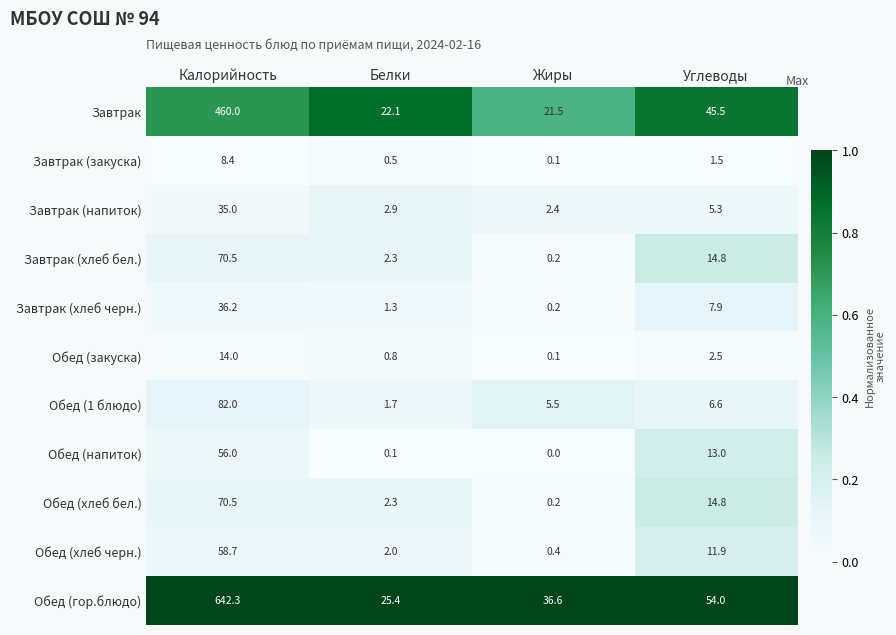

At which category does the chart reach its minimum across all series?

Жиры